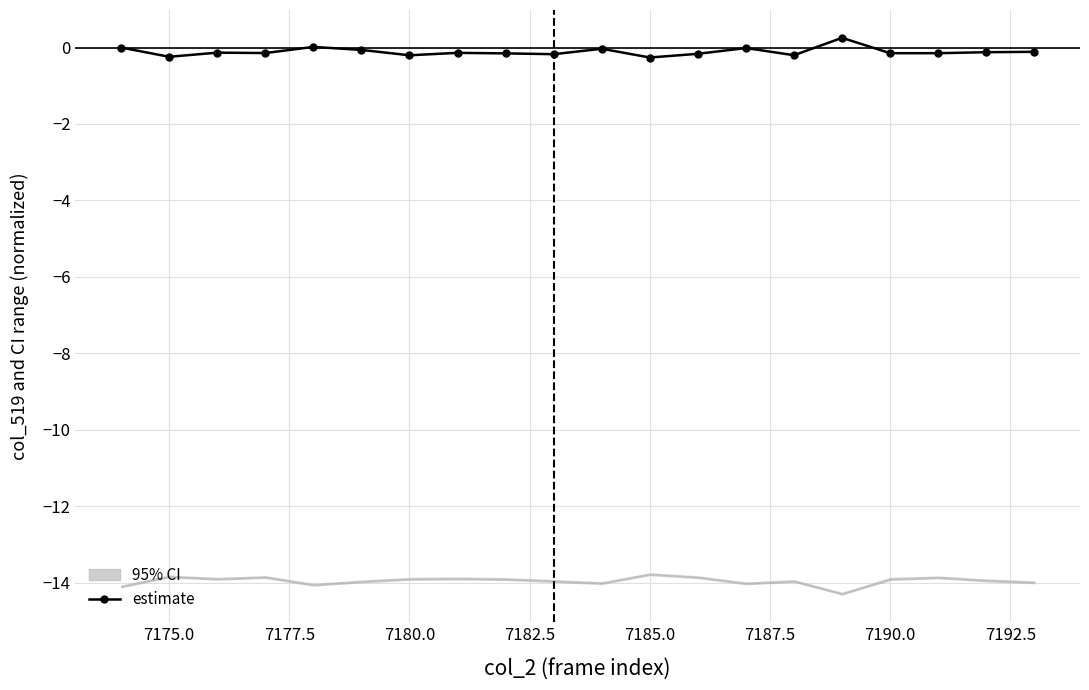

How many lines are shown in the chart?

1